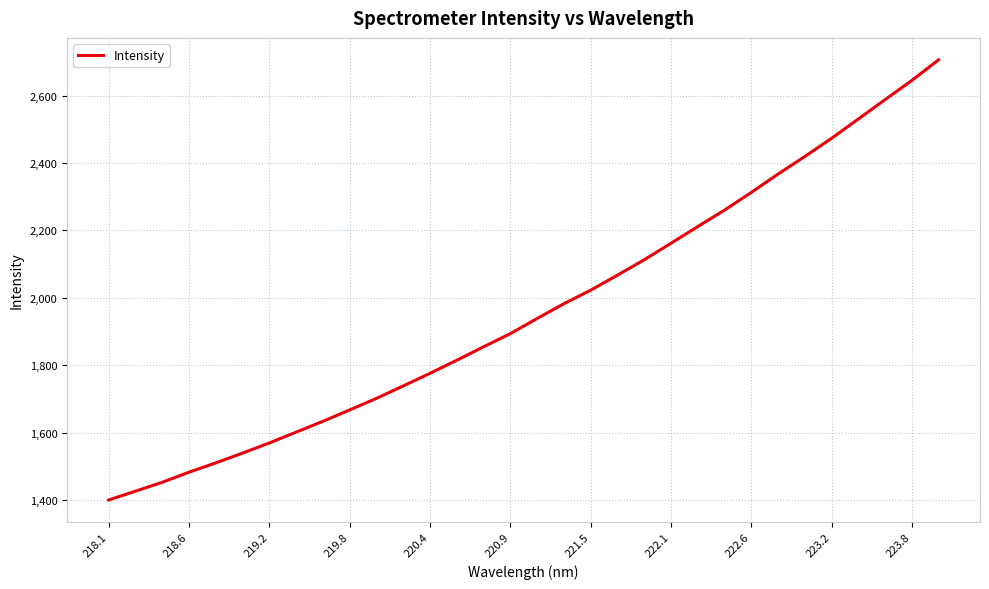

What is the average value?

1964.7